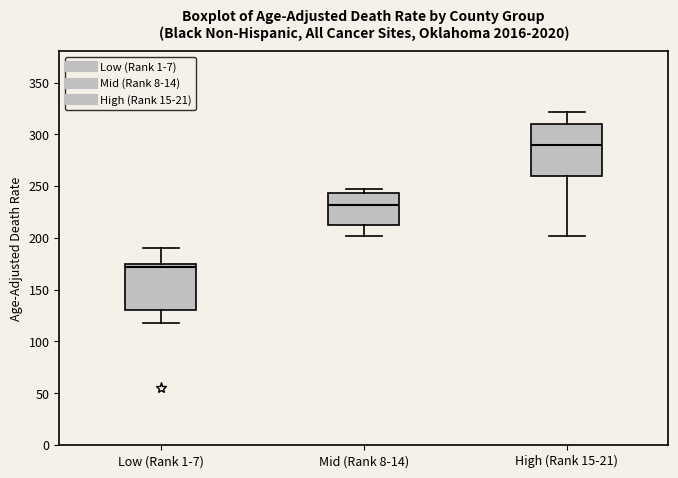

Where does the median line of the box for Low (Rank 1-7) sit on the y-axis? The values are not printed on the chart, so give them approximately, as read against the axis.

170